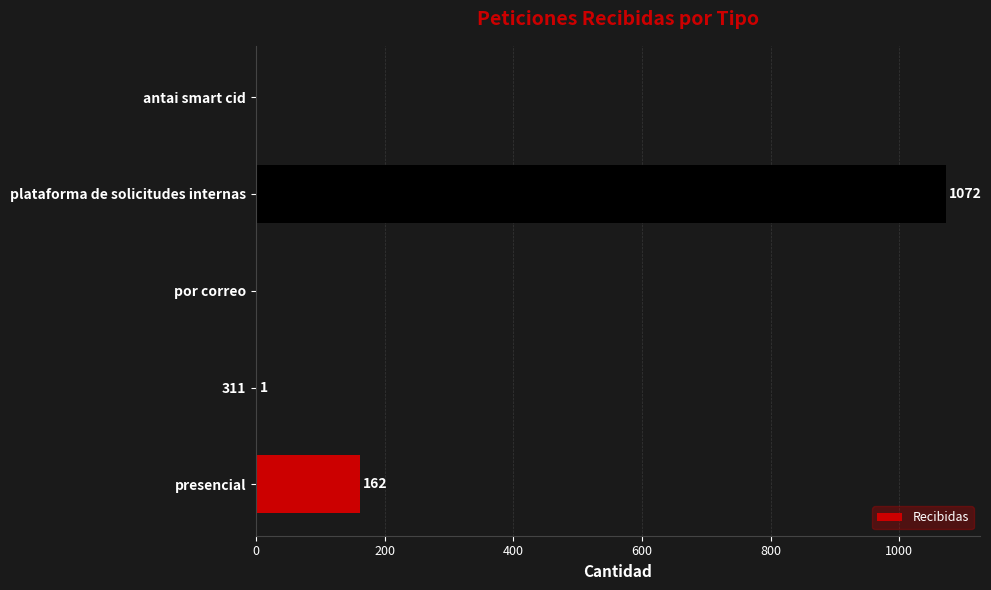

What is the sum of all values?

1235